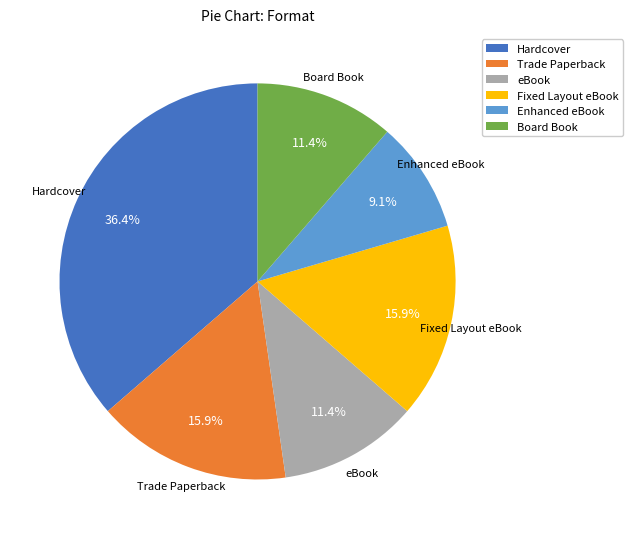

What is the smallest slice in the pie chart?

Enhanced eBook